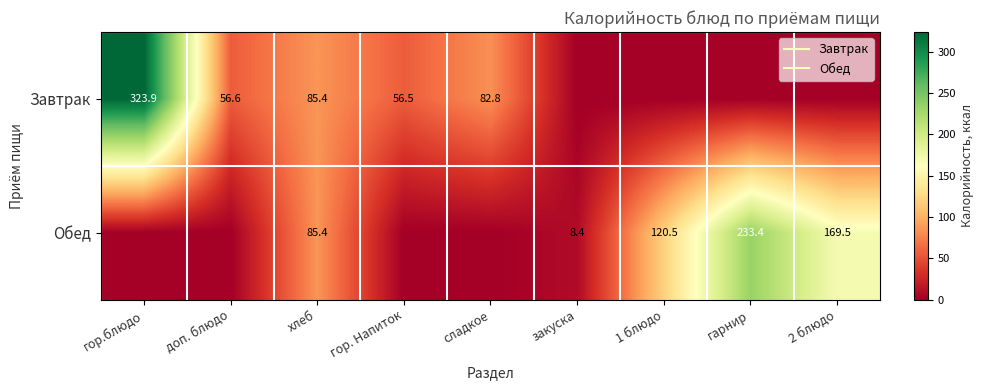

At доп. блюдо, list the series in order from largest to smallest.

Завтрак, Обед